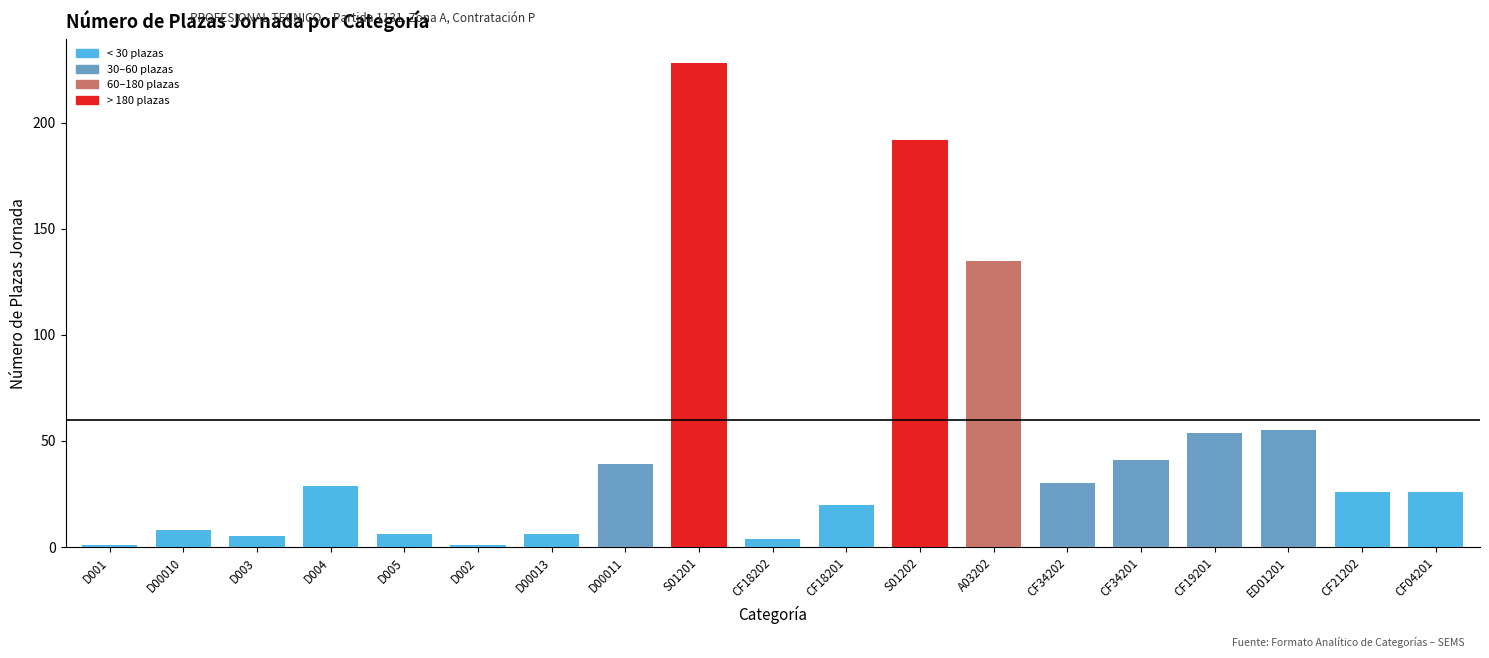

What is the difference between the values at S01202 and CF18202?

188